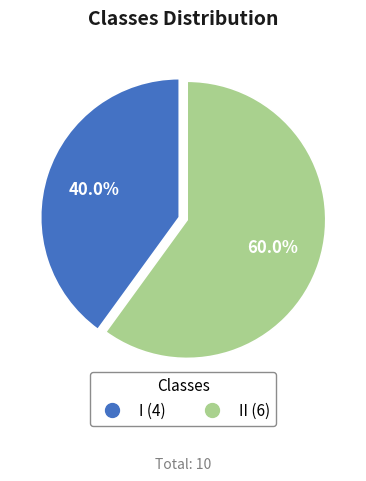

Is there a majority slice in this chart?

Yes